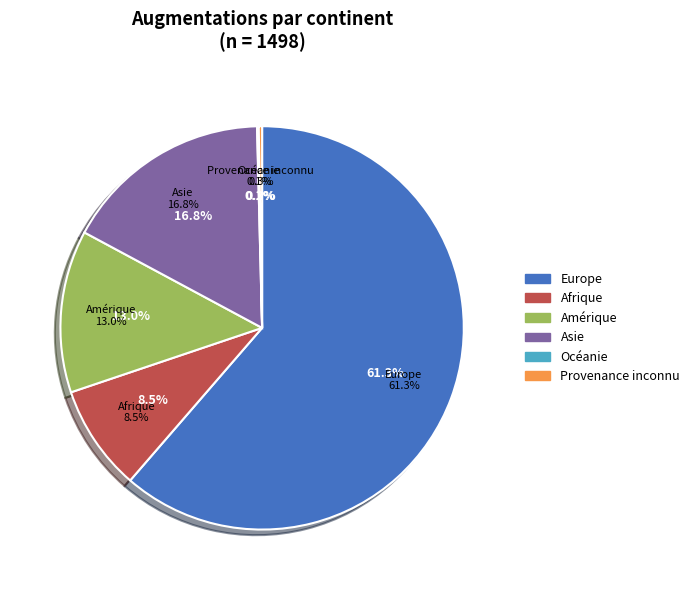

Is the sum of Océanie and Asie greater than half?

No